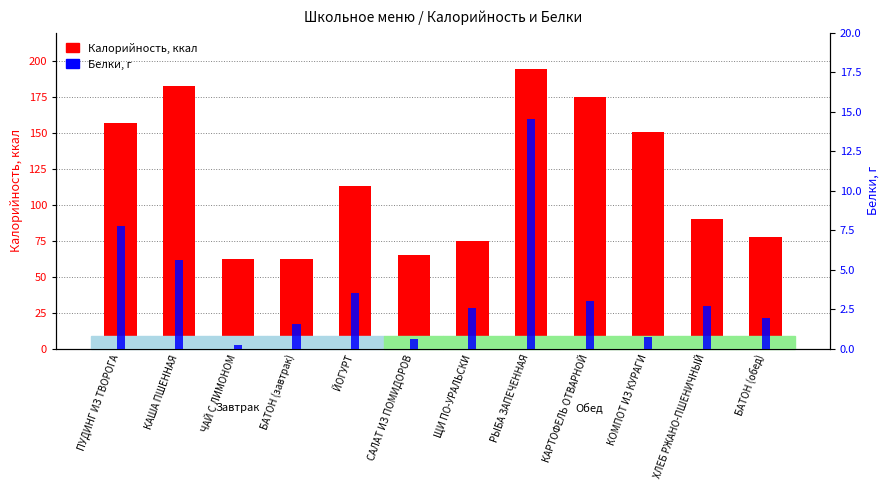

Which series has the largest total across all categories?

Калорийность